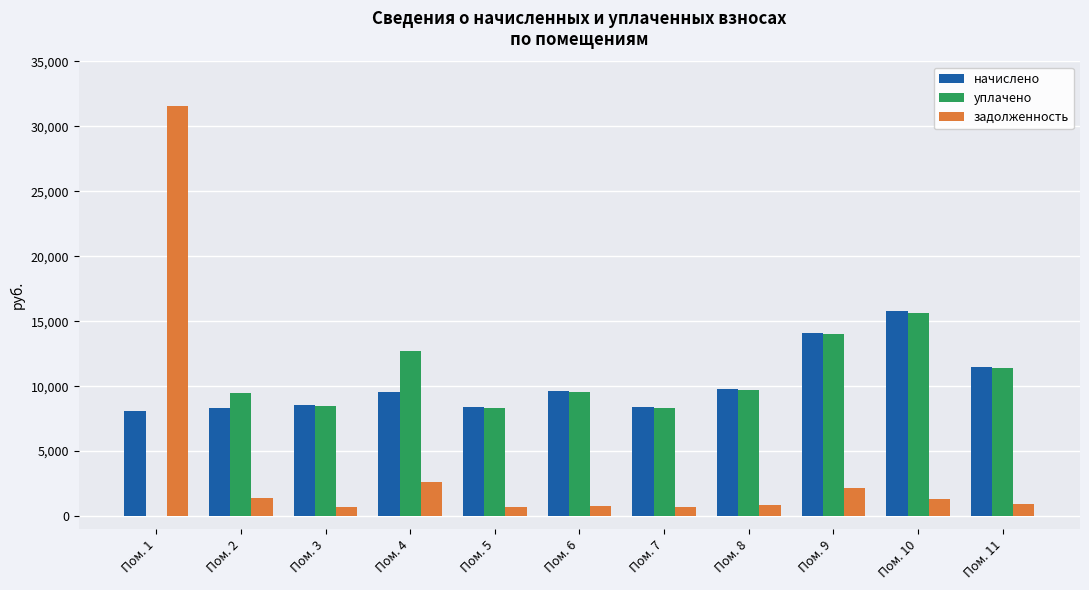

Are the bars horizontal?

No